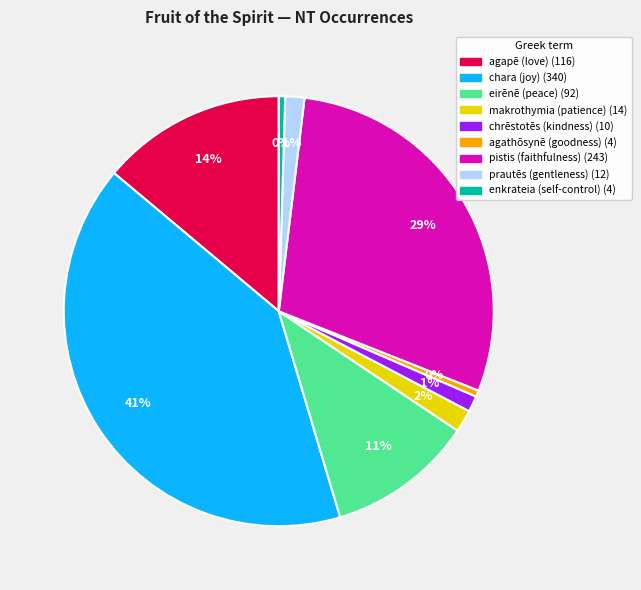

To the nearest percent, what is the difference between the pistis (faithfulness) and prautēs (gentleness) slice percentages?

28%